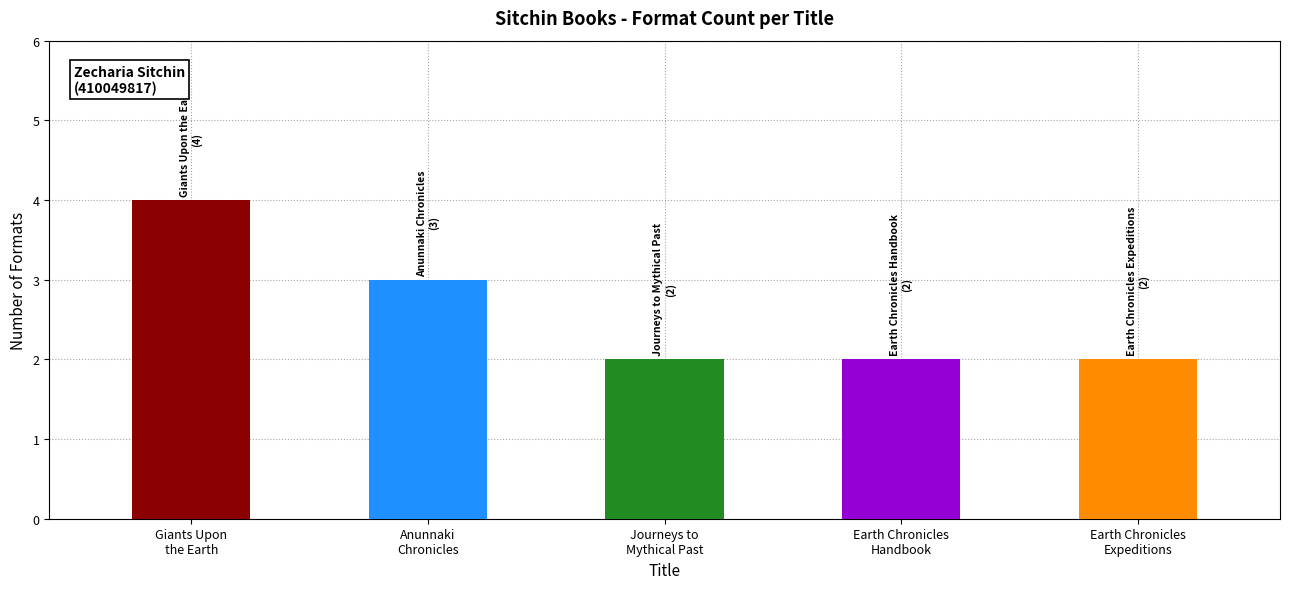

Reading left to right, transcribe all the data shown in this chart.

4	3	2	2	2